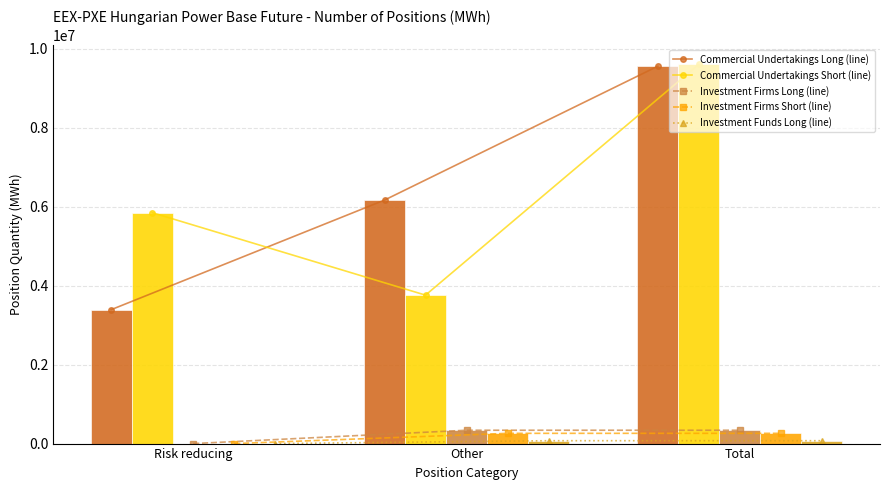

At how many categories does at least one series exceed 2688786?

3